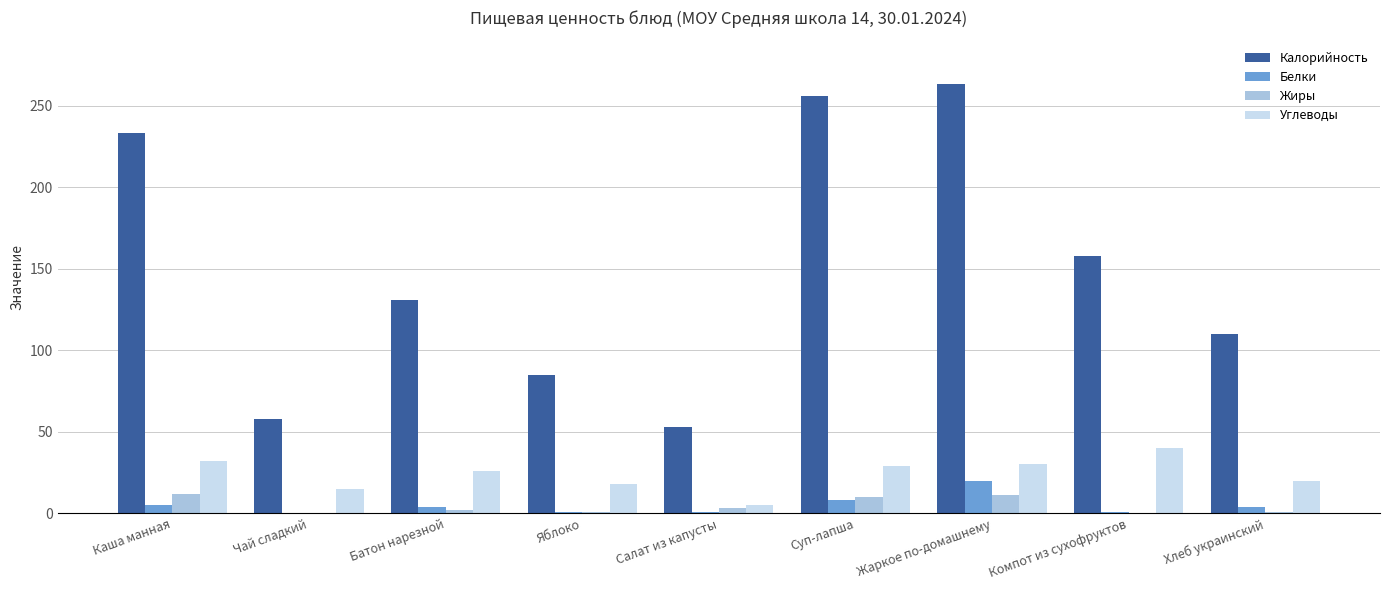

True or false: Калорийность has a value of 58 at Чай сладкий.

True